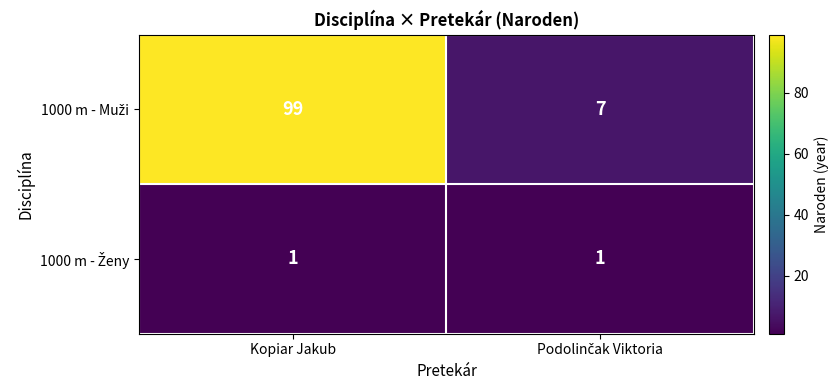

At which category is the sum across all series the highest?

Kopiar Jakub